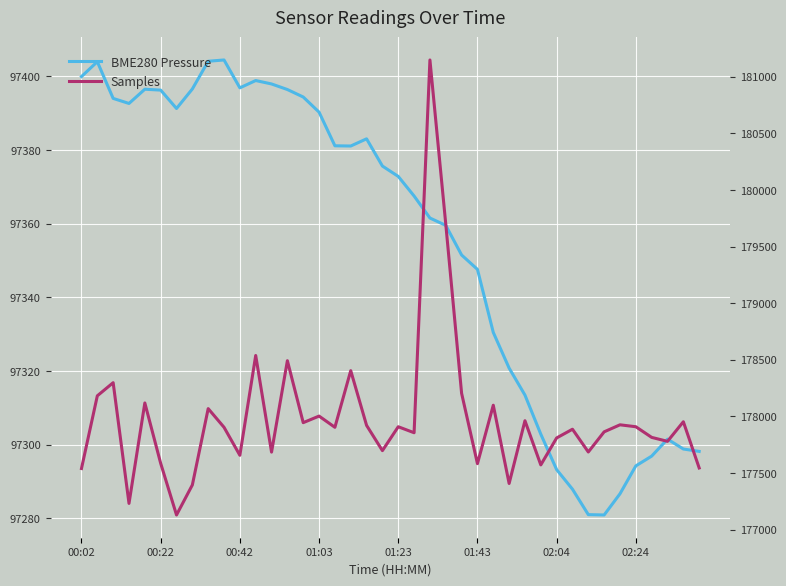

What is the average value of the Samples series?

177982.9